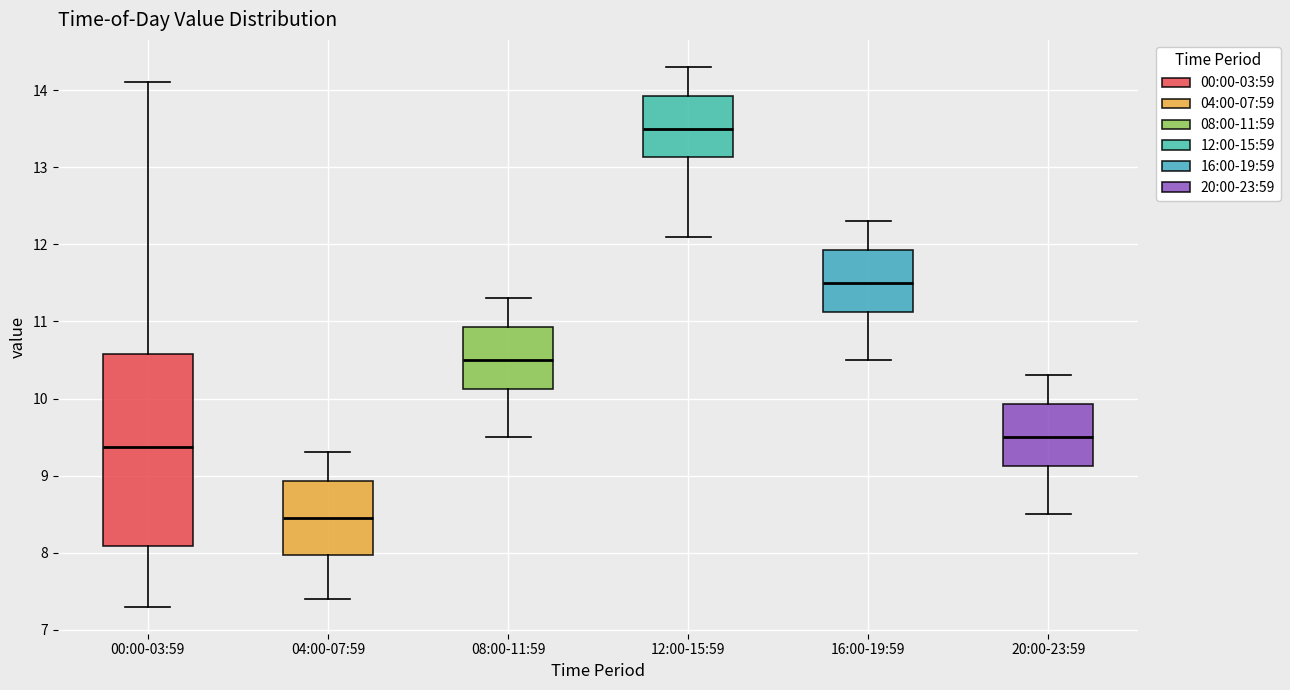

Which box is the tallest, from its lower edge to its upper edge?

00:00-03:59